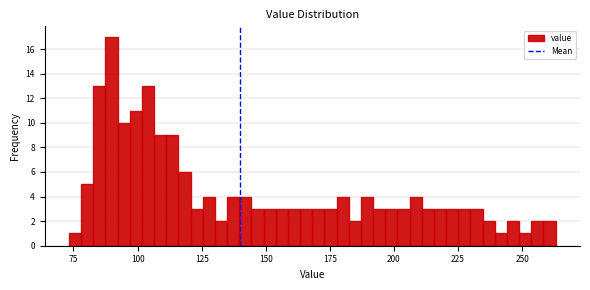

Around what value on the x-axis is the tallest bar? Give the approximate position of its centre, as read against the axis.

90